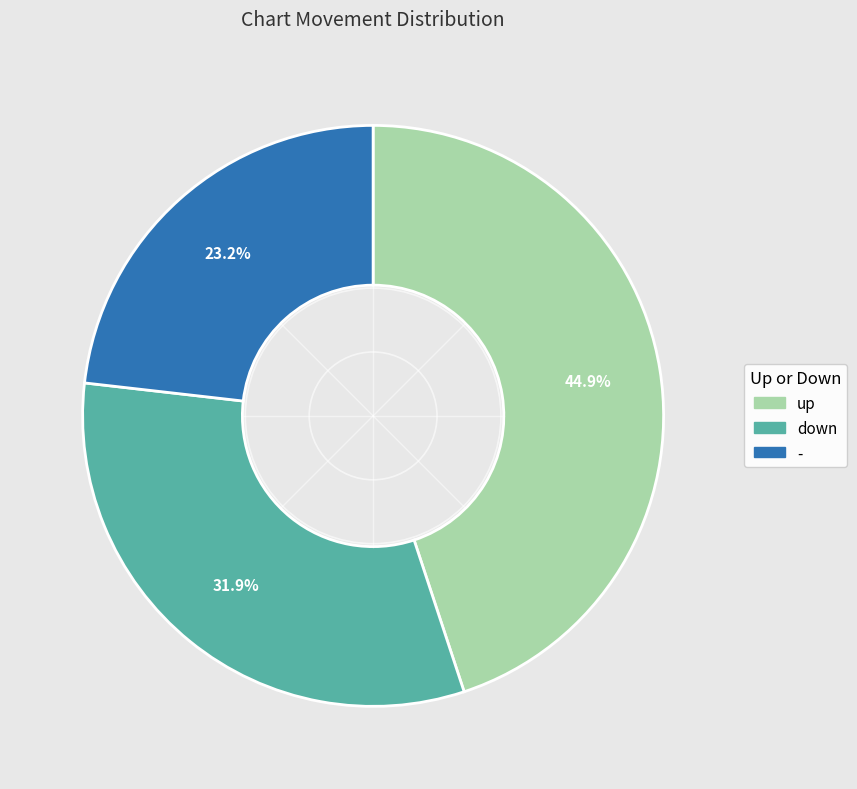

The down slice represents 32% of the pie. True or false?

True